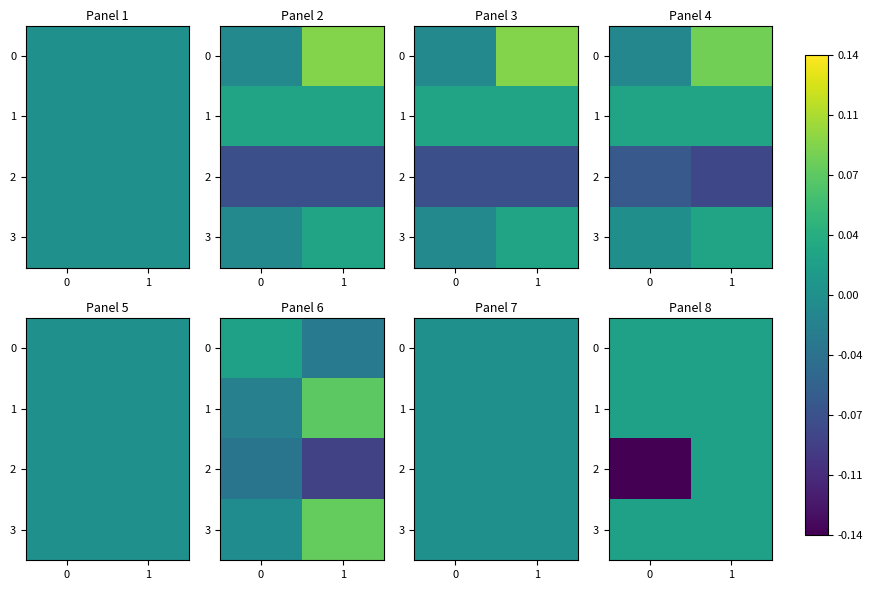

What is the total value across all series at 0?

-0.1